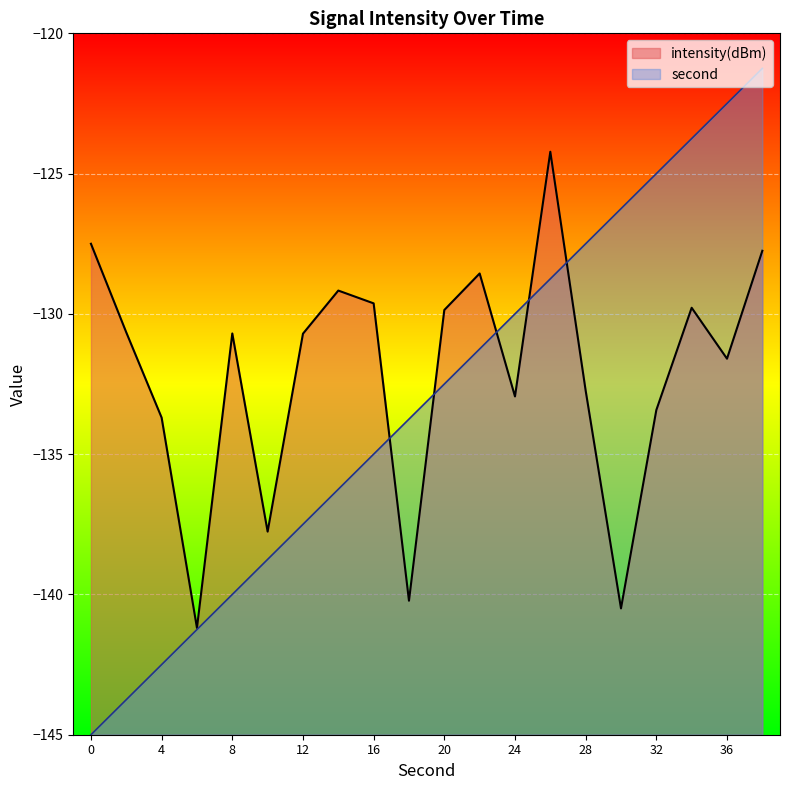

Is the value of intensity at 36 greater than the value of second at 32?

No